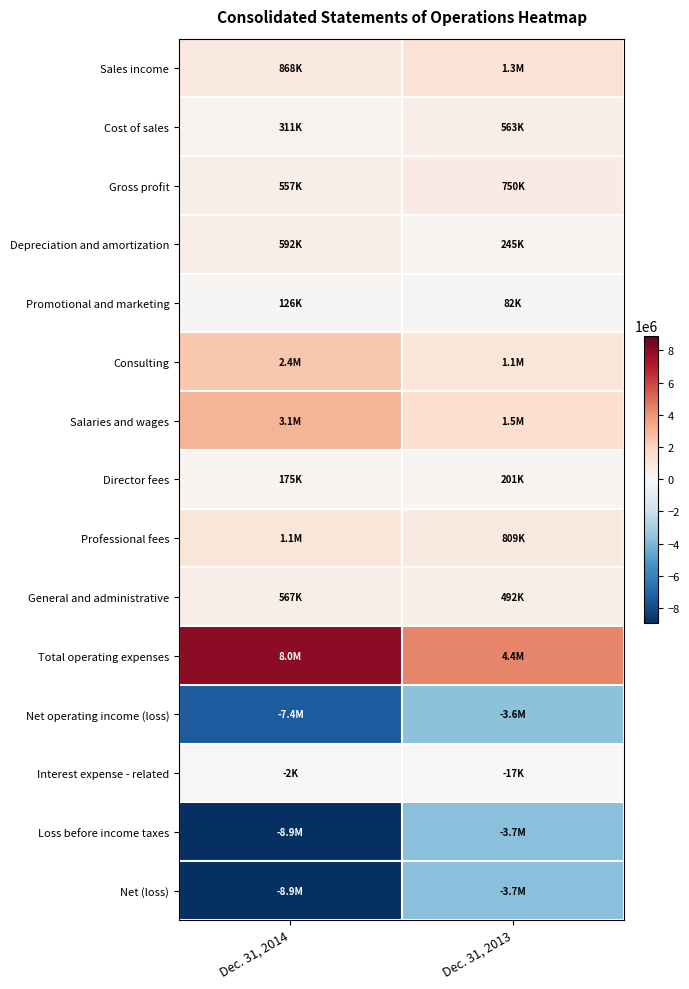

What is the total value across all series at Dec. 31, 2013?

312996